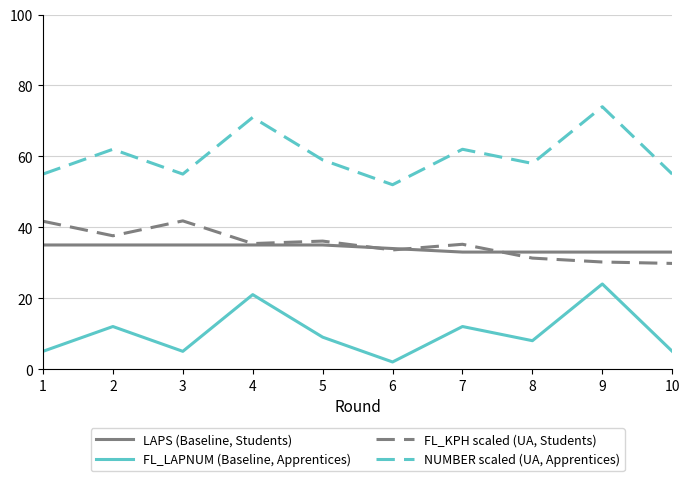

Which series has the largest total across all categories?

NUMBER scaled (UA, Apprentices)